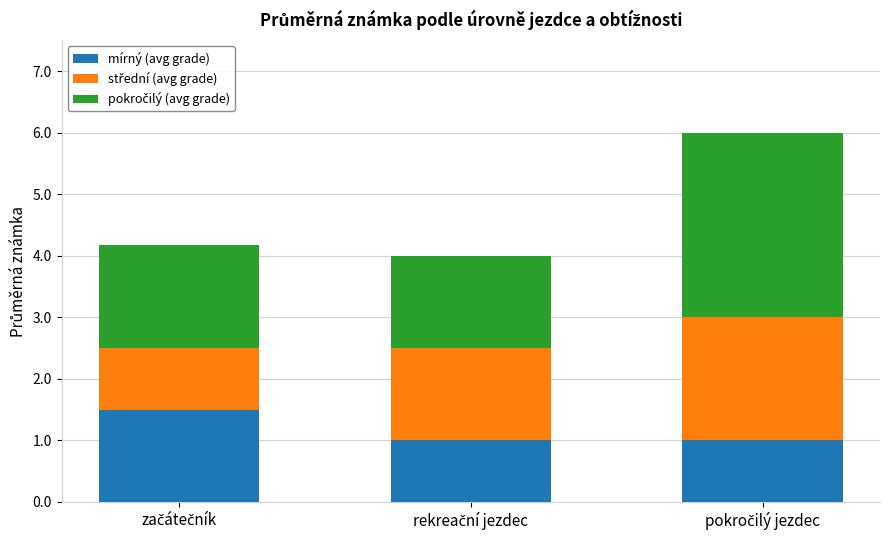

What is the average value of the mírný (avg grade) series?

1.2